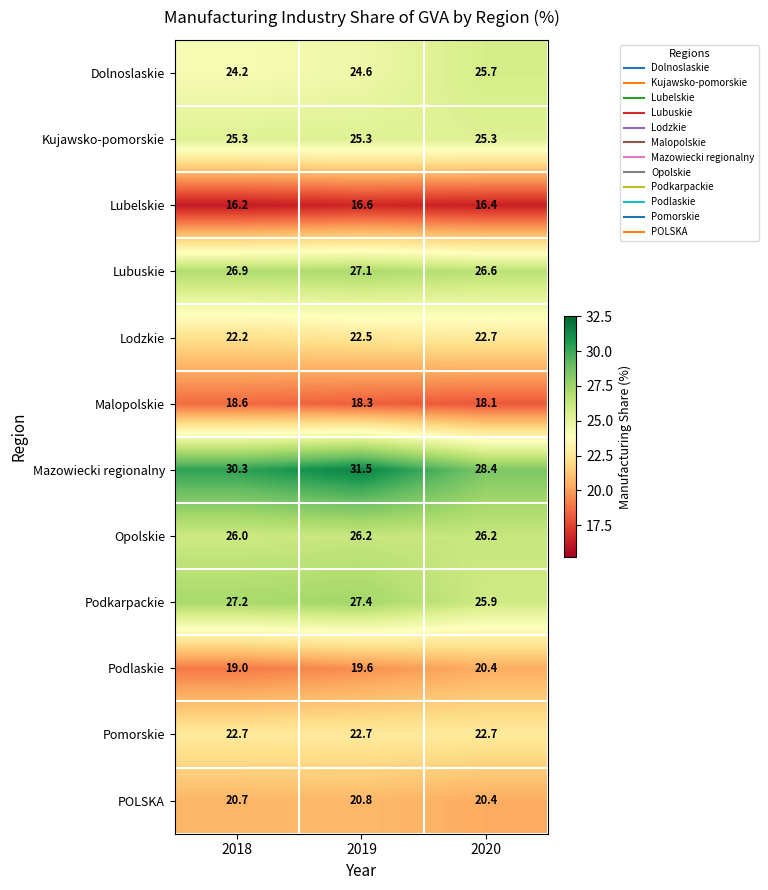

The value of Kujawsko-pomorskie at 2018 is 36.7. True or false?

False